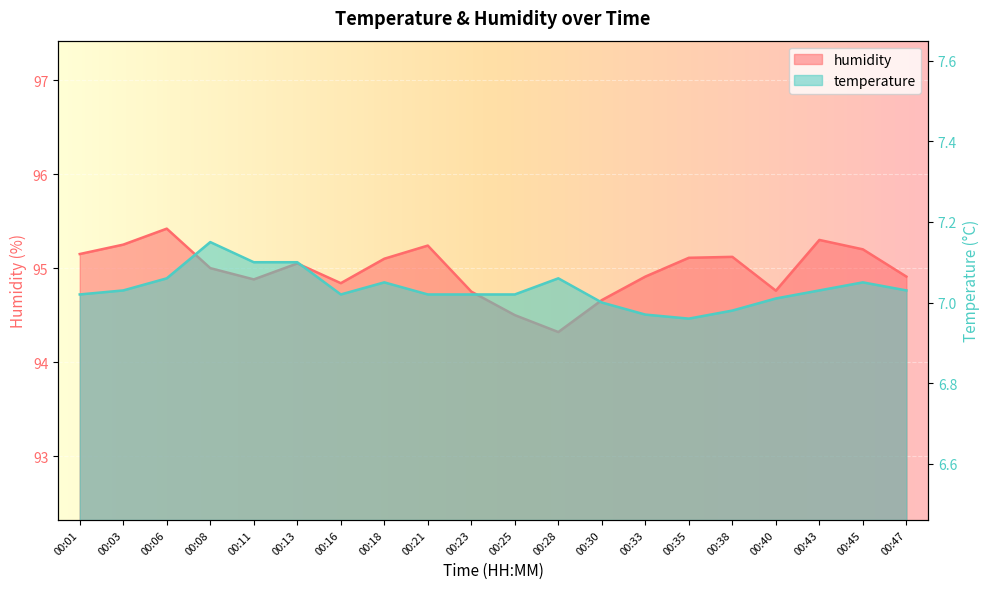

At which category is the sum across all series the highest?

00:06